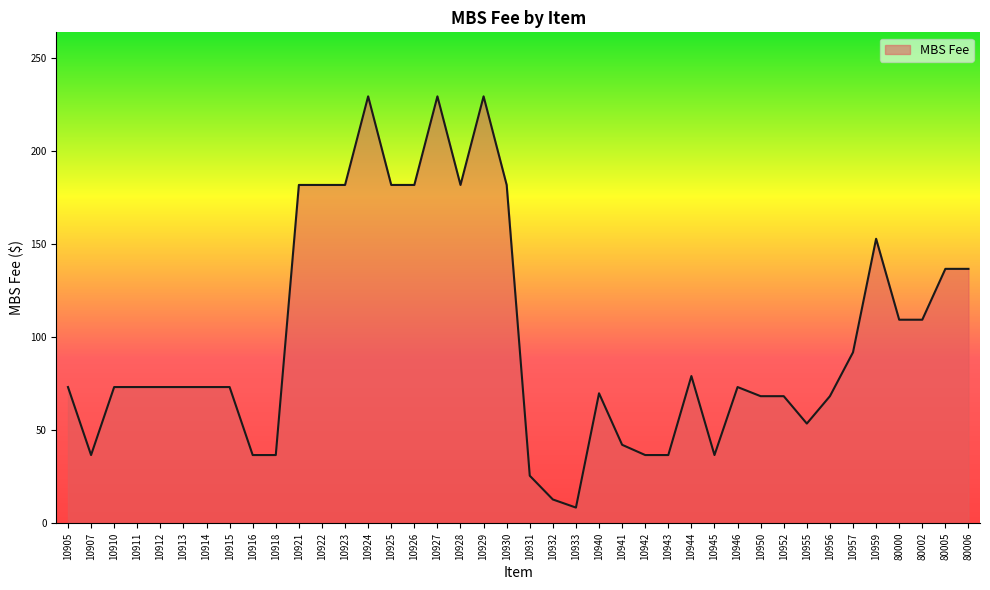

What is the minimum value shown in the chart?

8.4